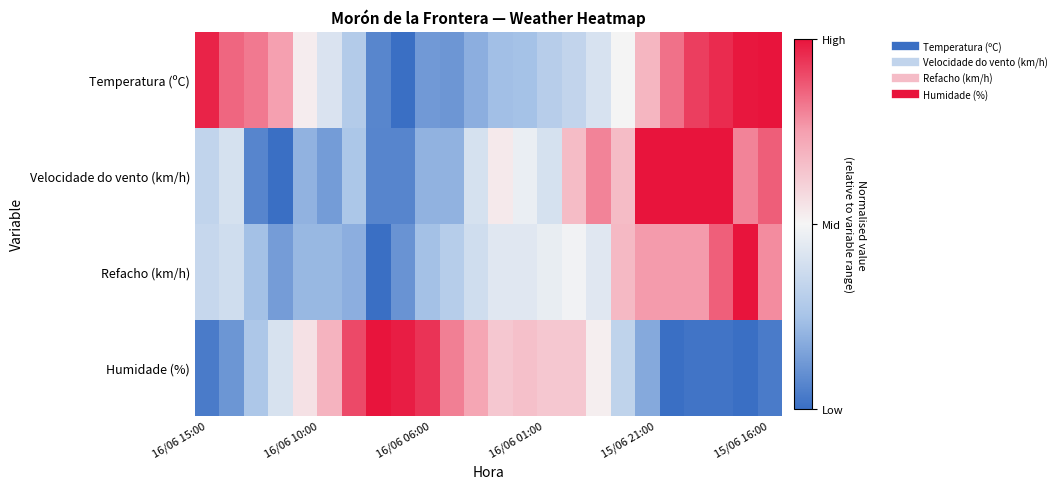

Reading left to right, transcribe all the data shown in this chart.

Temperatura (ºC): 0.9	0.7	0.6	0.5	0.0	-0.2	-0.4	-0.9	-1.0	-0.7	-0.8	-0.6	-0.5	-0.5	-0.4	-0.3	-0.2	-0.0	0.4	0.7	0.8	0.9	1.0	1.0
Velocidade do vento (km/h): -0.3	-0.2	-0.9	-1.0	-0.6	-0.7	-0.5	-0.9	-0.9	-0.6	-0.6	-0.2	0.1	-0.1	-0.2	0.3	0.6	0.3	1.0	1.0	1.0	1.0	0.6	0.7
Refacho (km/h): -0.3	-0.2	-0.5	-0.7	-0.6	-0.6	-0.6	-1.0	-0.8	-0.5	-0.4	-0.2	-0.1	-0.1	-0.1	-0.0	-0.1	0.4	0.5	0.5	0.5	0.7	1.0	0.6
Humidade (%): -0.9	-0.8	-0.5	-0.2	0.1	0.4	0.8	1.0	1.0	0.9	0.6	0.5	0.3	0.3	0.3	0.3	0.0	-0.3	-0.7	-1.0	-1.0	-1.0	-1.0	-0.9